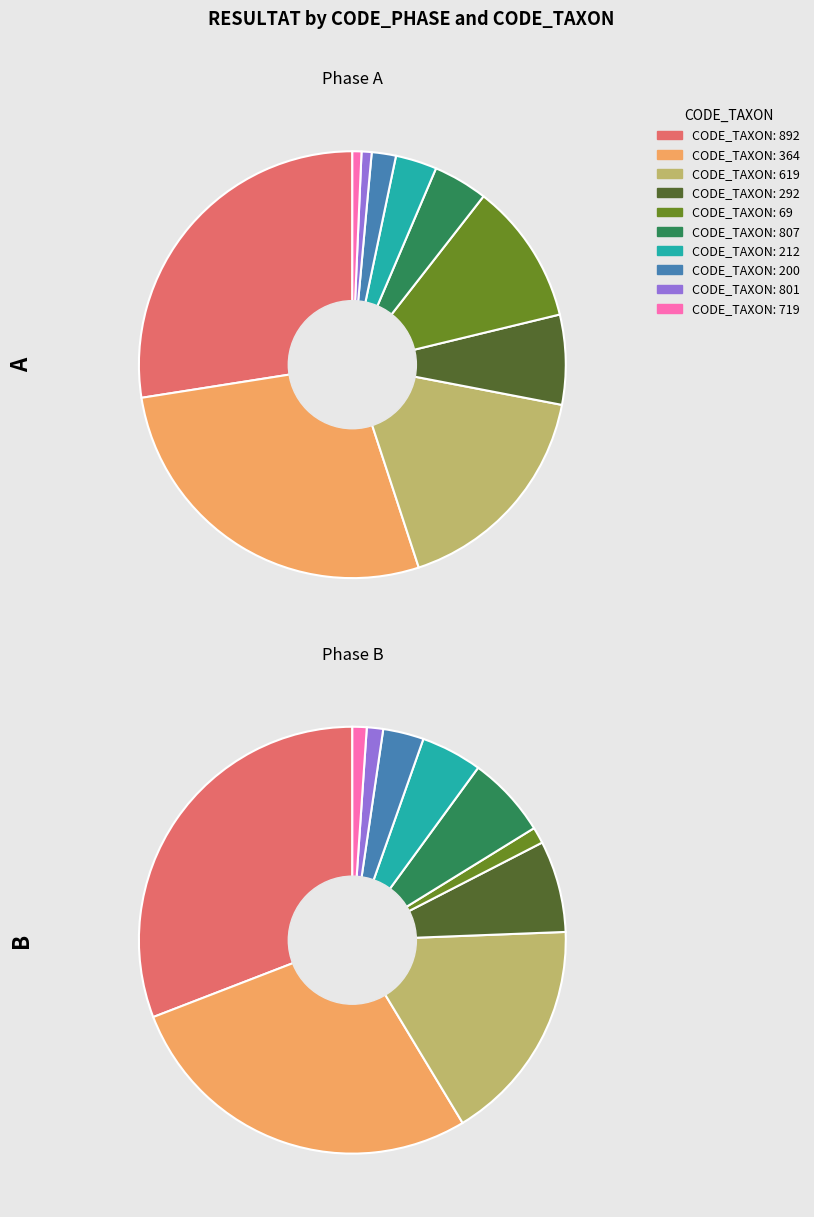

Does 515 account for over 50% of the chart?

No